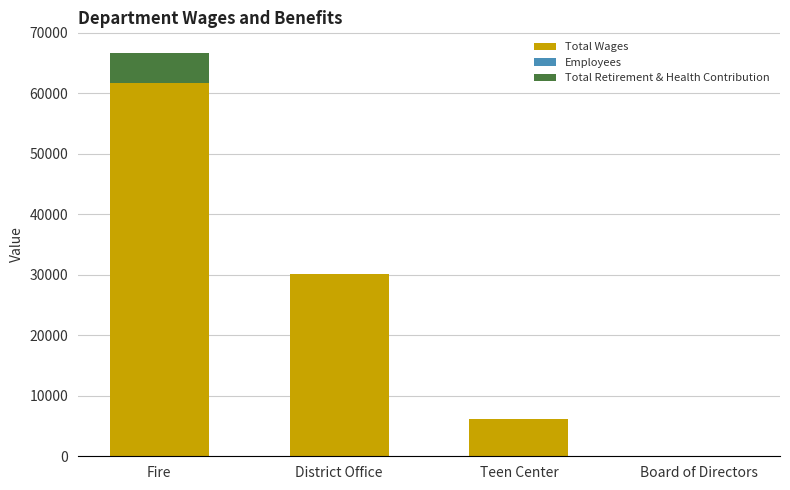

The Total Wages series shows 6117 at Teen Center. True or false?

True